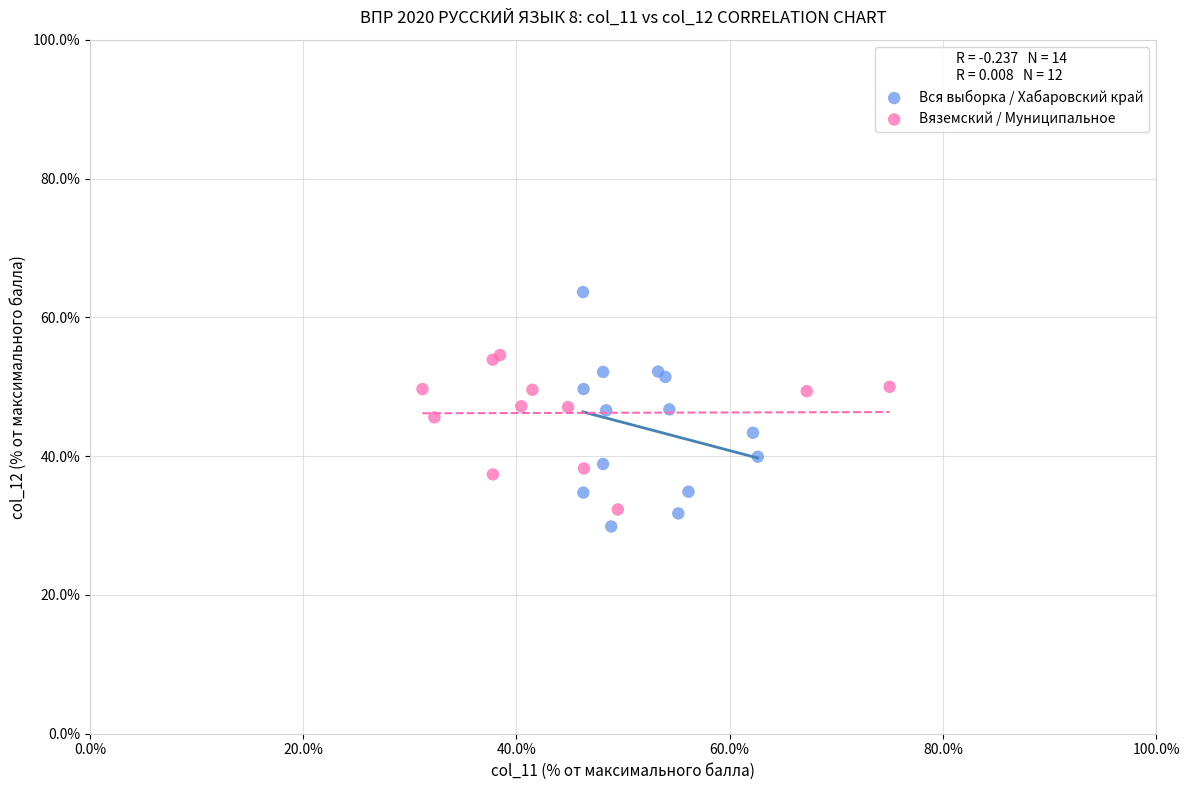

Which series contains the highest Y value?

Вся выборка / Хабаровский край